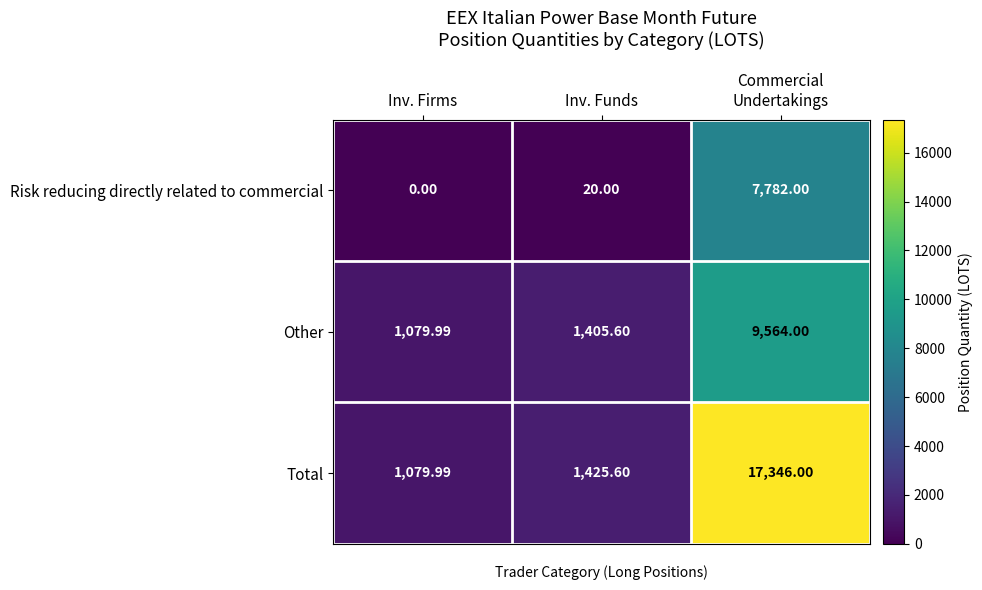

At which category is the sum across all series the highest?

Commercial
Undertakings